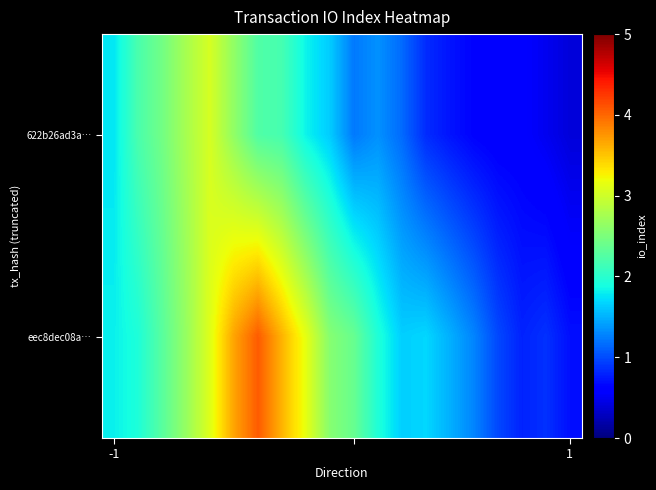

Which series has the largest total across all categories?

eec8dec08a…